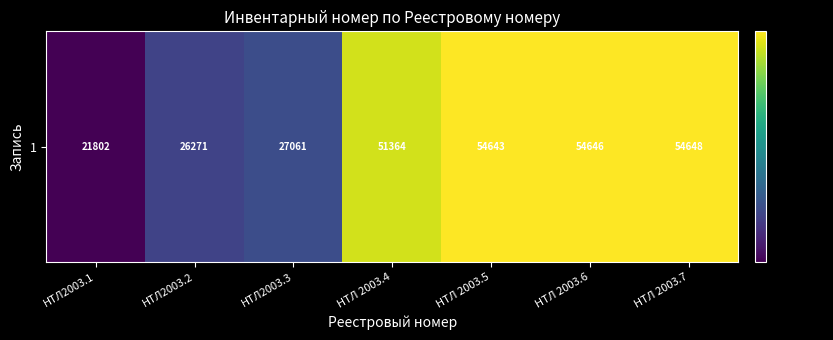

Is it true that the value at НТЛ2003.3 is 27061?

True